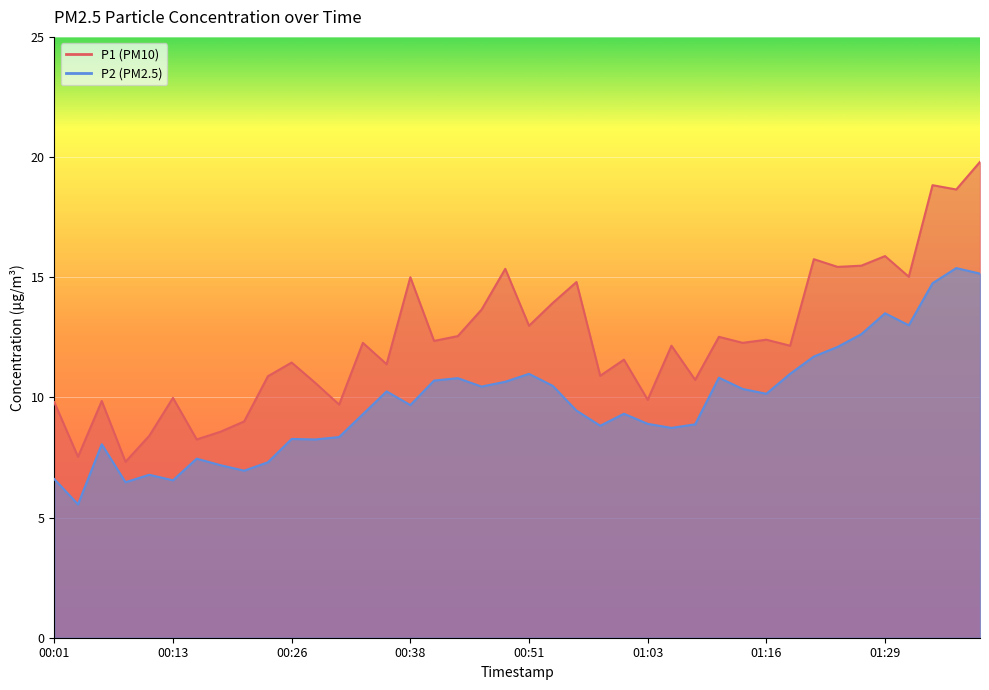

What are all the series names shown in the legend?

P1, P2